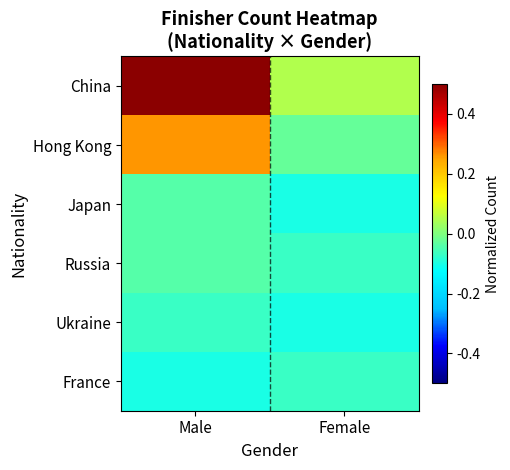

List the series in order of their peak value, highest first.

China, Hong Kong, Japan, Russia, Ukraine, France